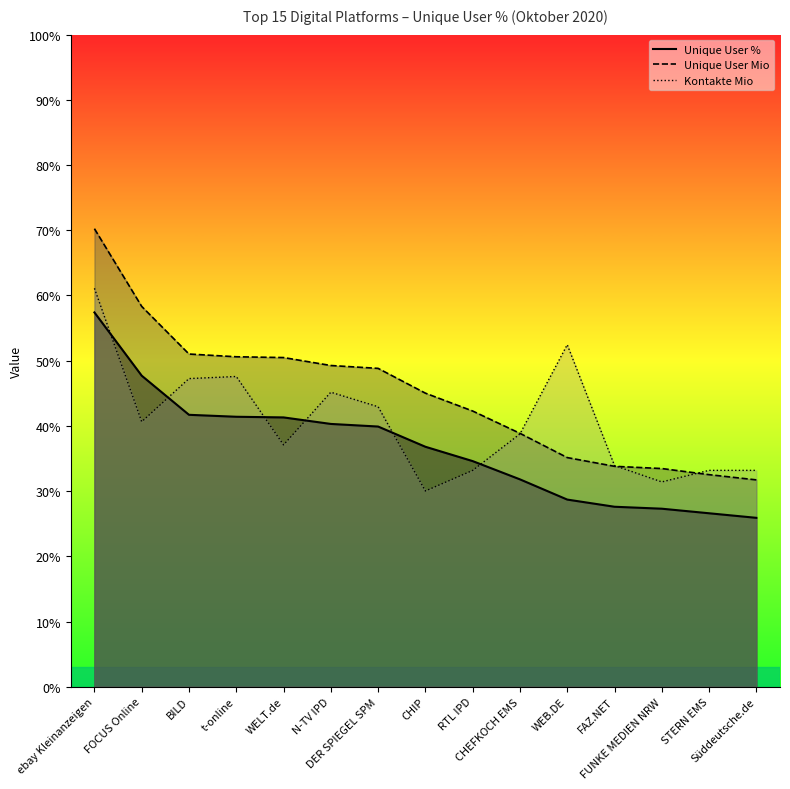

True or false: Unique User Mio has more than 1 interior local peaks.

False